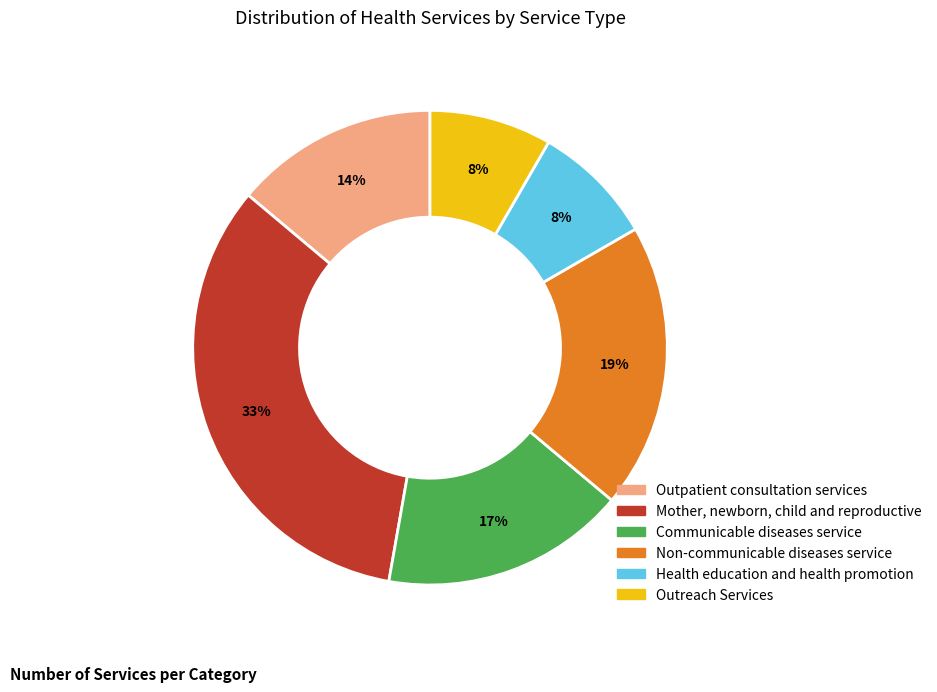

To the nearest percent, what portion does Non-communicable diseases service represent?

19%